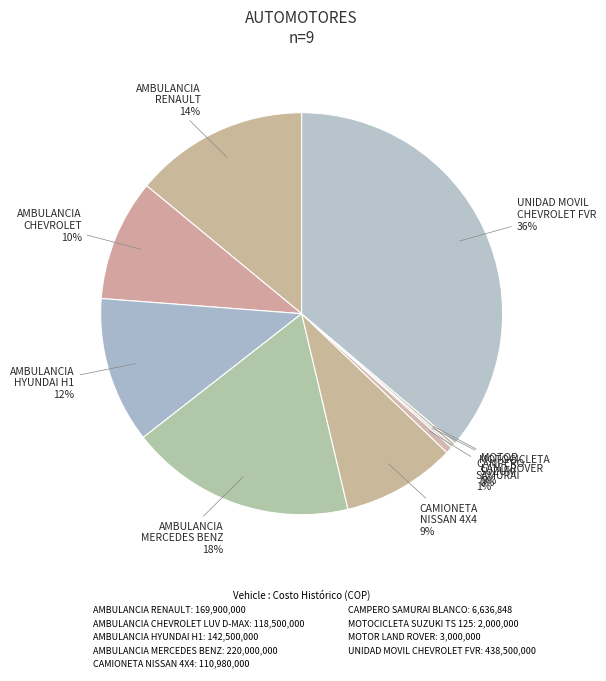

How many segments does this pie chart have?

9